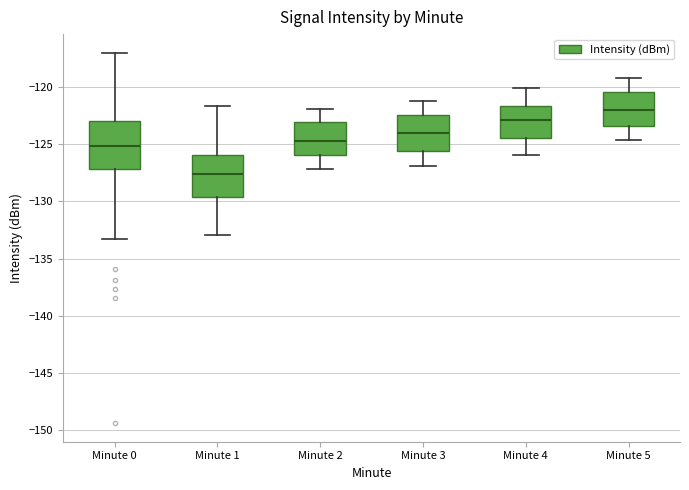

Where does the upper whisker of the box for Minute 2 end on the y-axis? The values are not printed on the chart, so give them approximately, as read against the axis.

-122.0